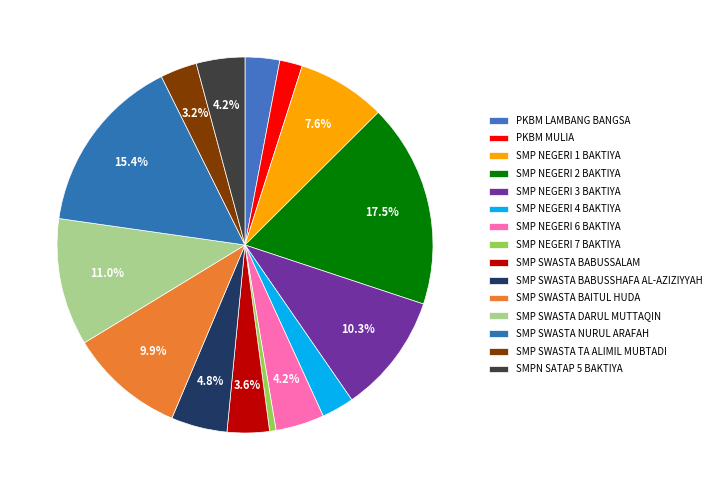

Count the number of slices in the pie.

15